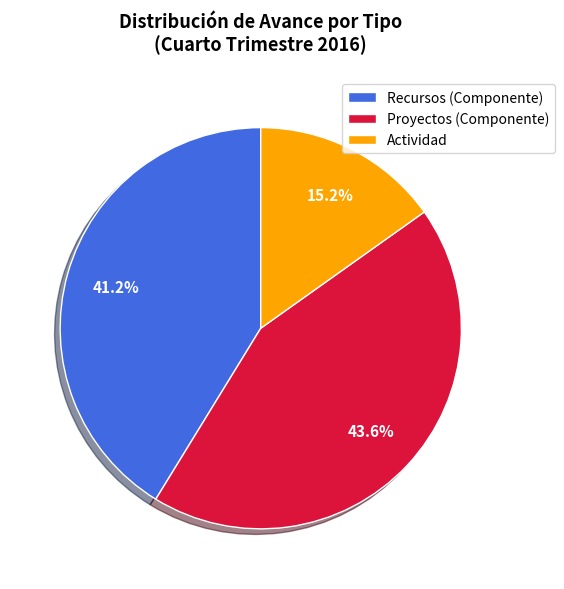

What is the smallest slice in the pie chart?

Actividad